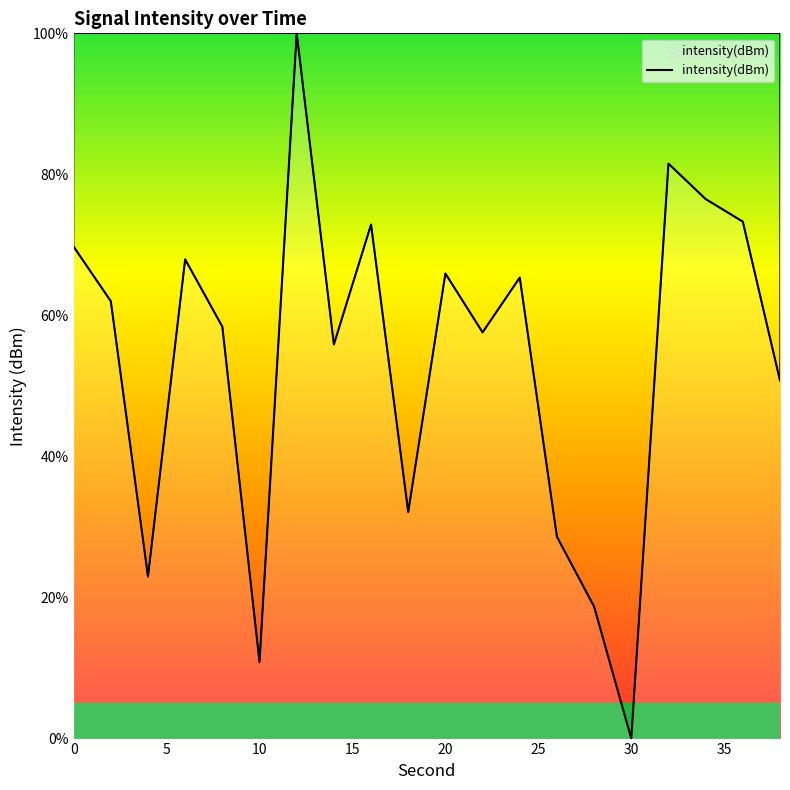

What is the greatest value displayed?

100.0